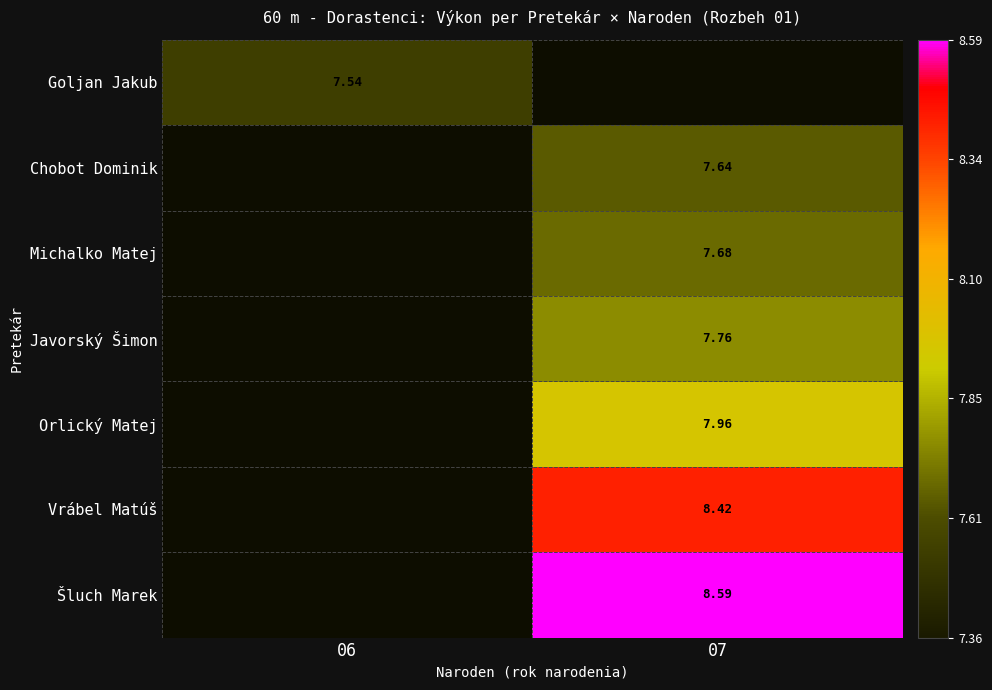

Is the value of Michalko Matej at 07 greater than the value of Vrábel Matúš at 07?

No